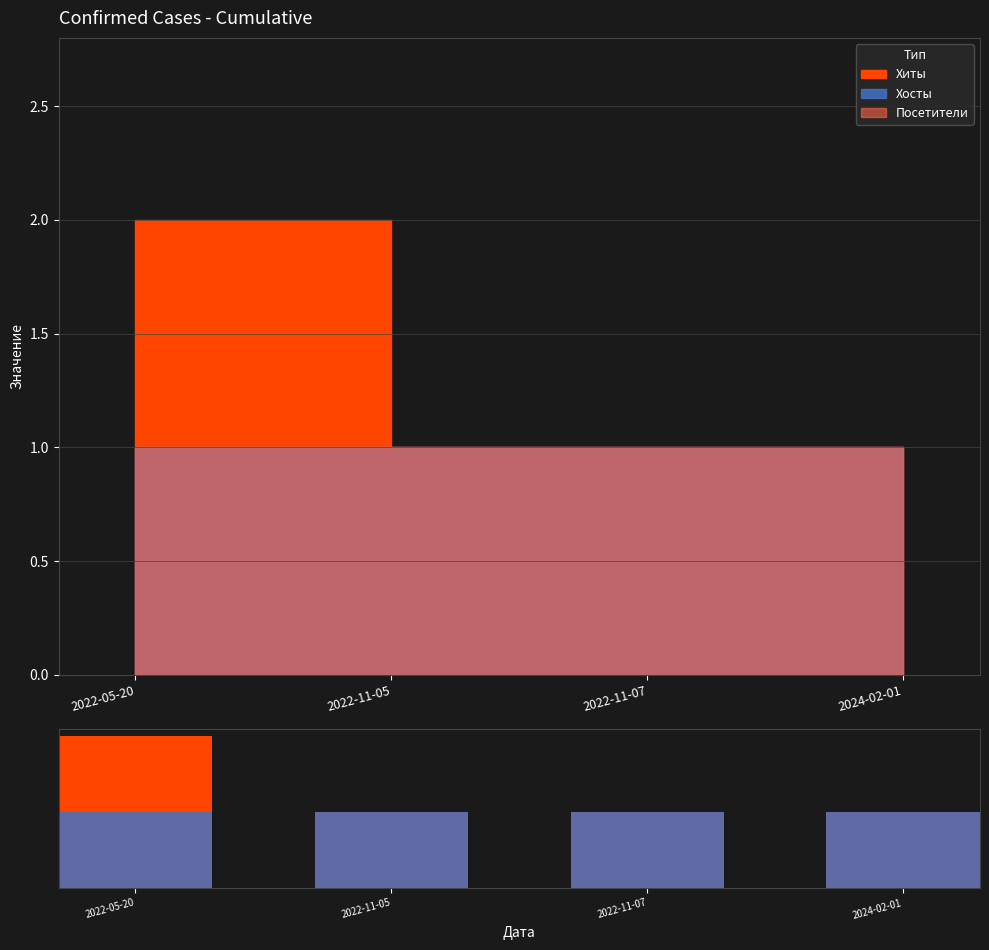

What is the label of the 3rd bar from the left?

2022-11-07